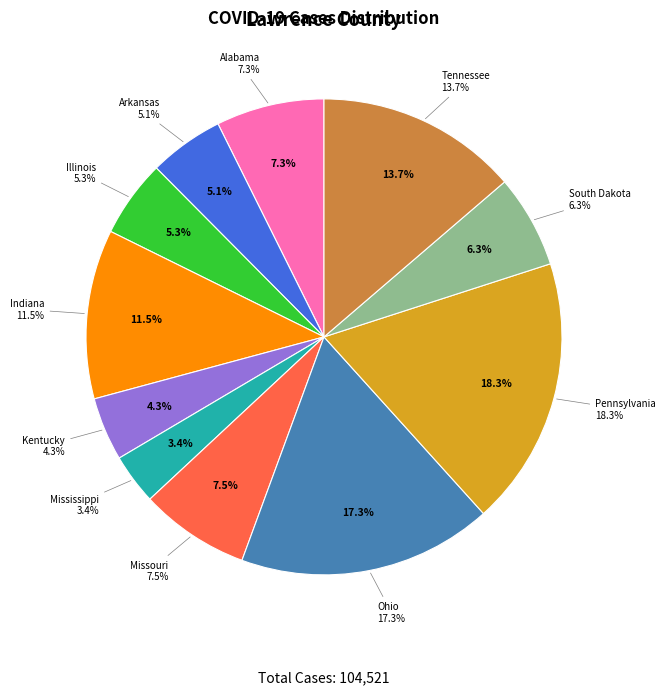

Is Illinois the majority of the pie?

No